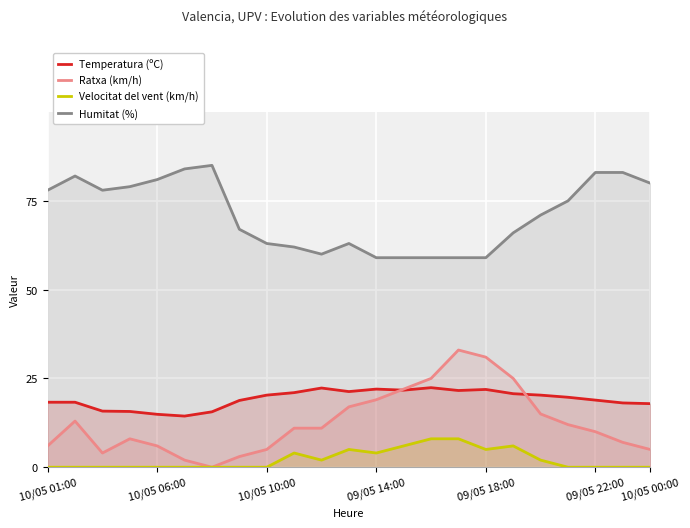

In Humitat (%), how many points are lower than both neighbors (excluding endpoints)?

2